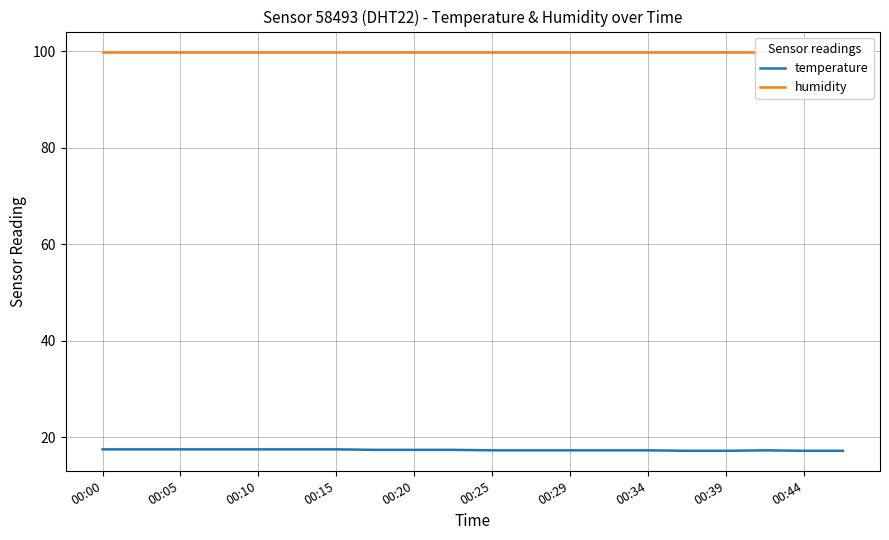

What is the minimum value for temperature?

17.2